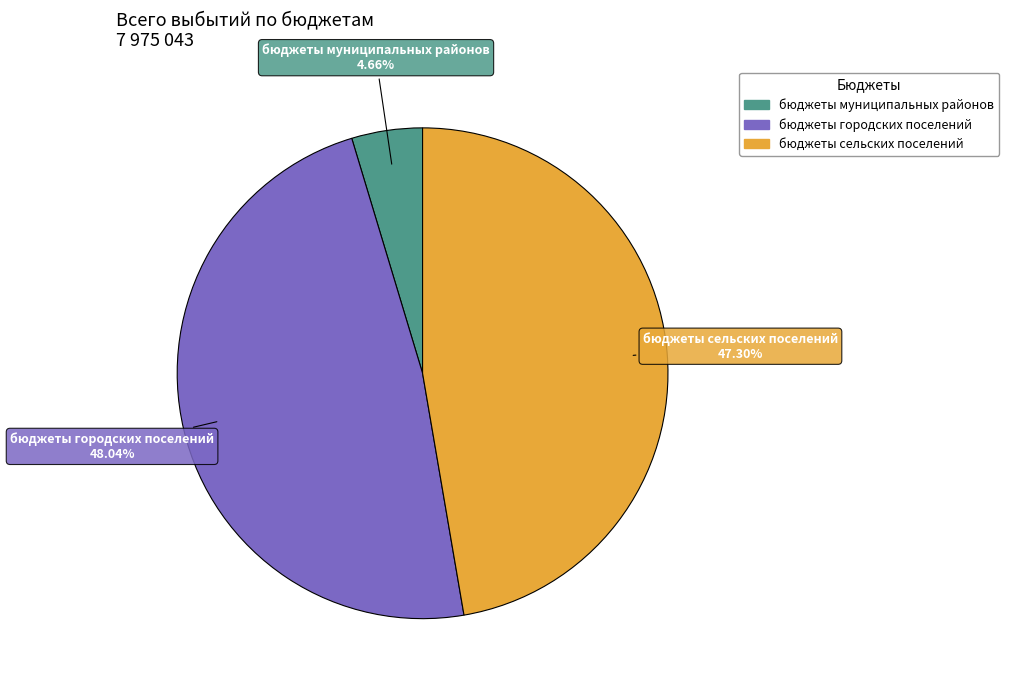

How many slices are in this pie chart?

3